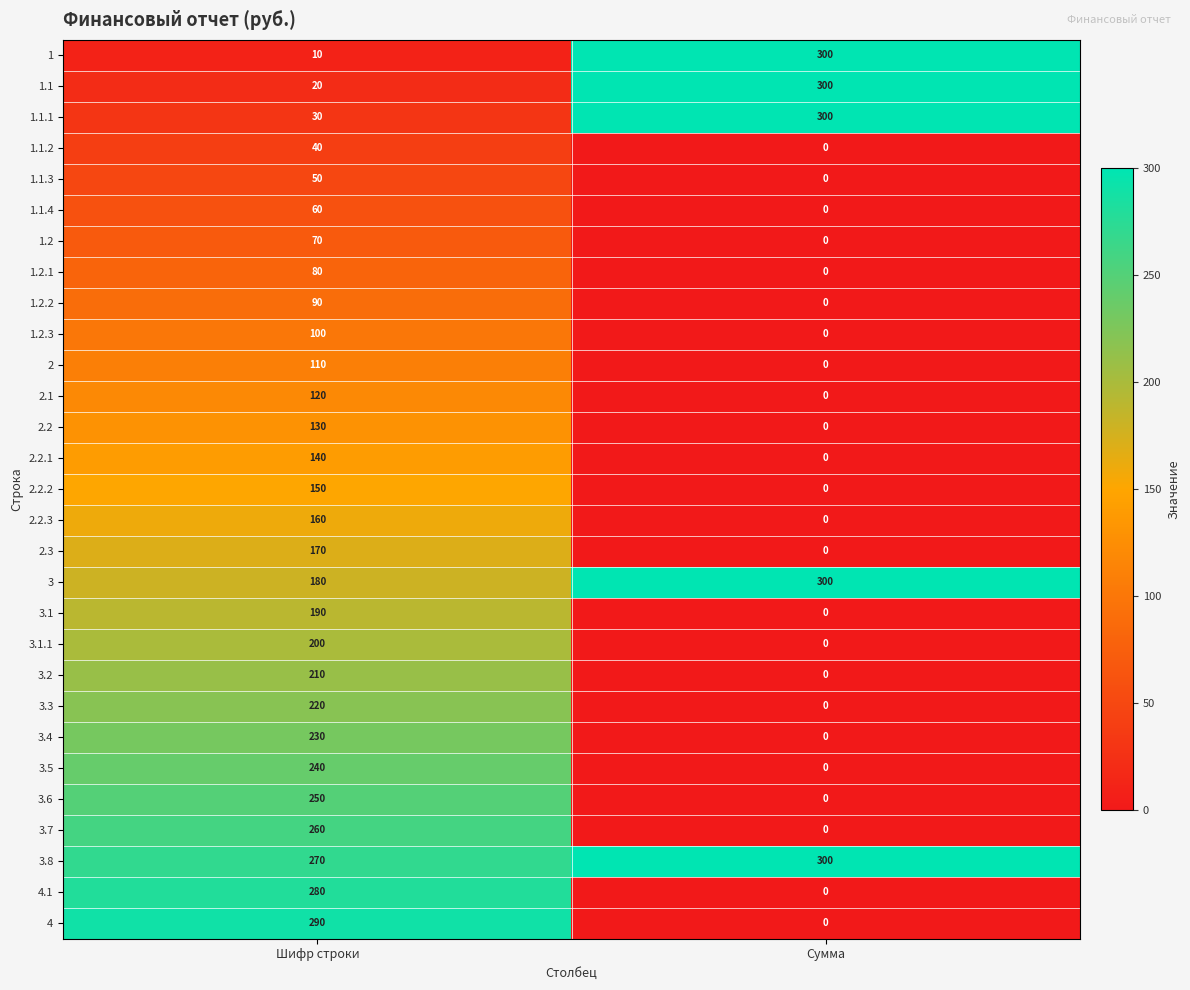

What is the average value of the 1.1 series?

160